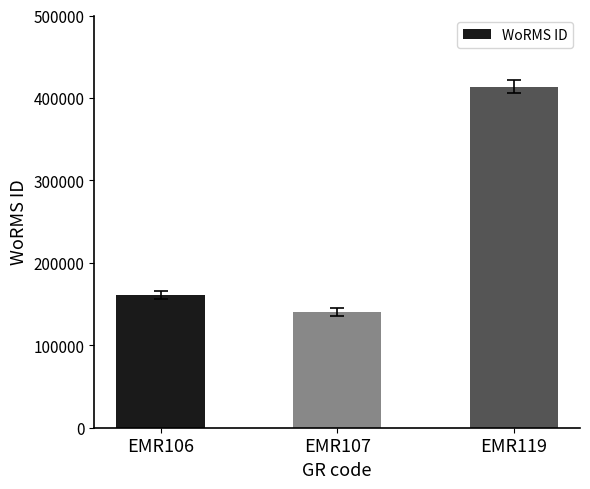

The chart shows a value of 66221 at EMR107. True or false?

False